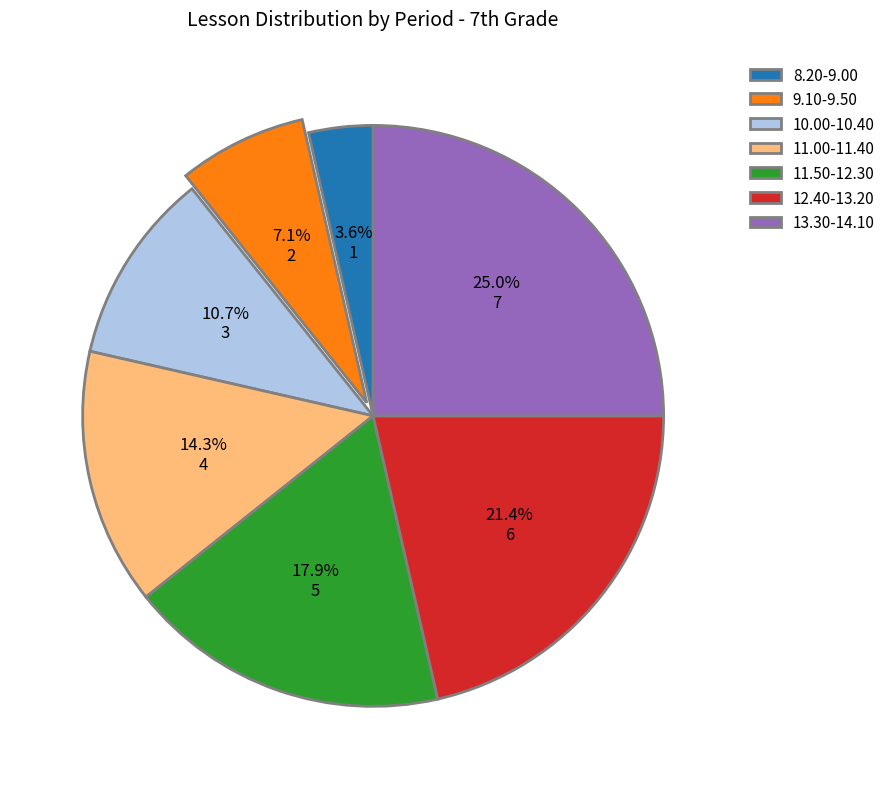

What is the largest slice in the pie chart?

13.30-14.10